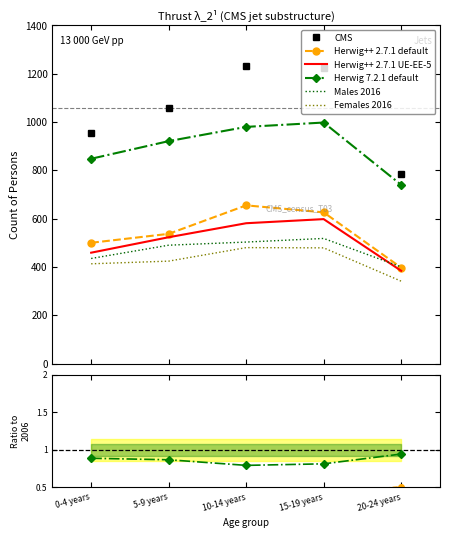

At how many categories does at least one series exceed 476?

5